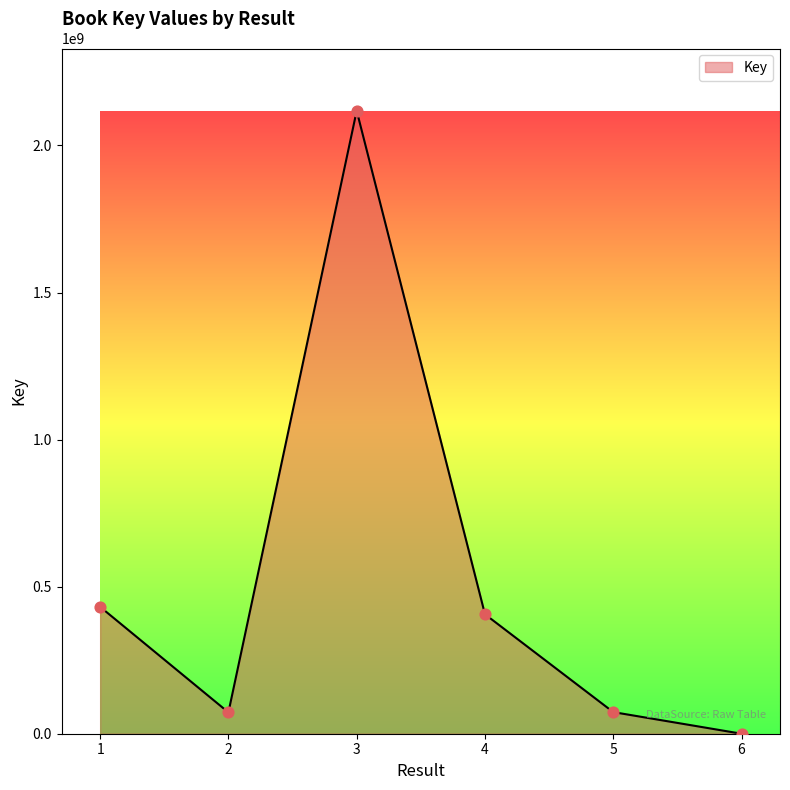

Which has a higher value, 4 or 3?

3